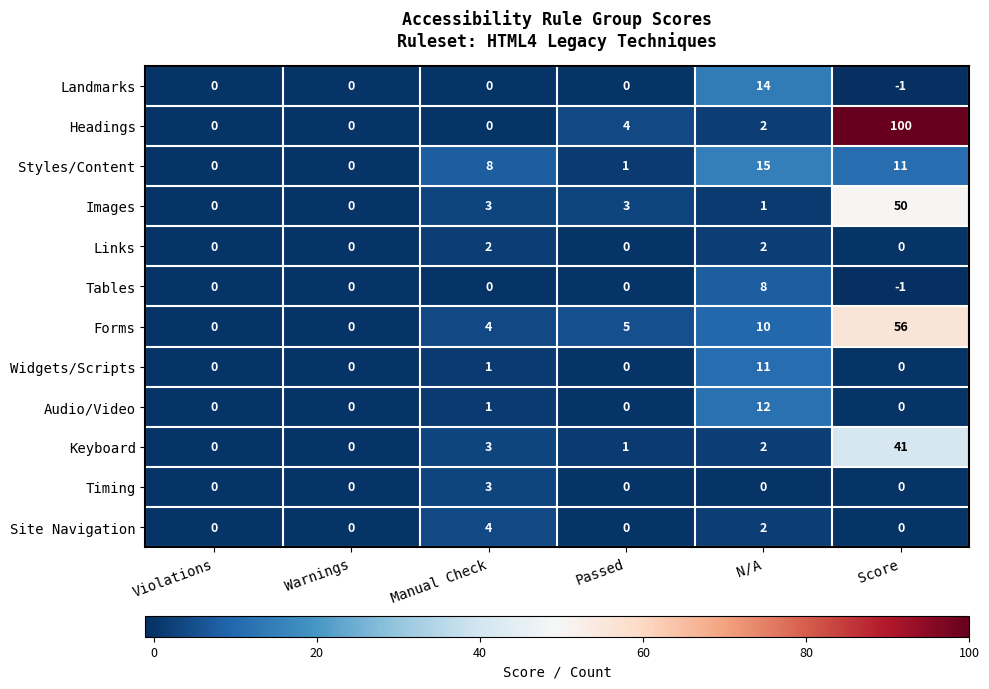

At which category is the sum across all series the highest?

Score